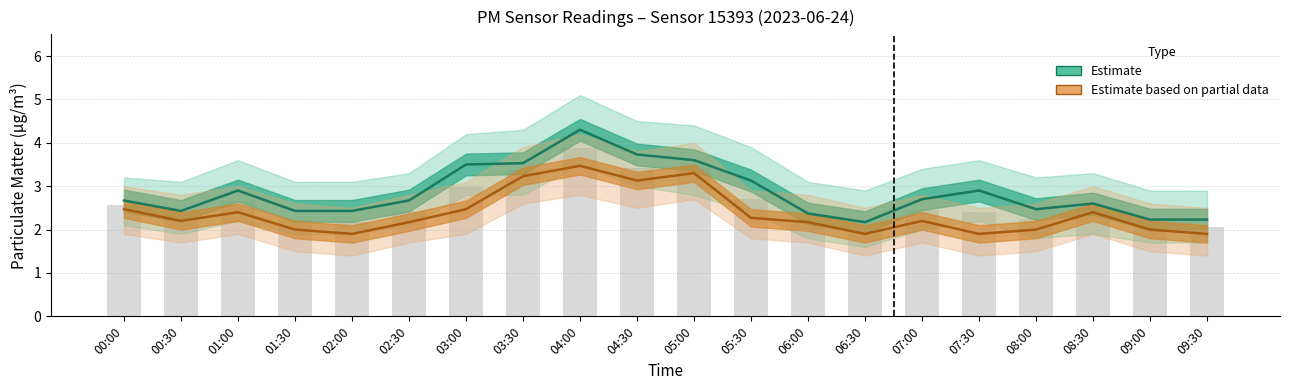

At how many categories does at least one series exceed 2?

20